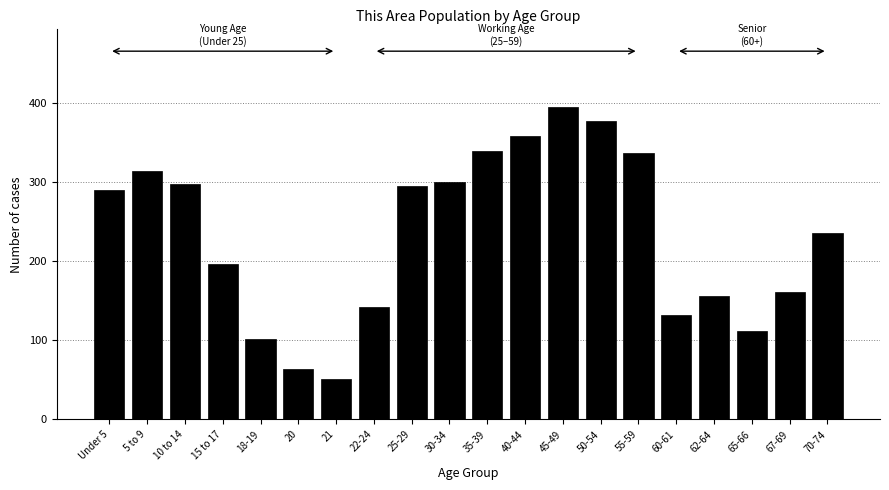

Reading left to right, list all the values displayed in this chart.

Under 5=290	5 to 9=313	10 to 14=297	15 to 17=196	18-19=101	20=64	21=51	22-24=142	25-29=295	30-34=300	35-39=339	40-44=358	45-49=394	50-54=377	55-59=336	60-61=132	62-64=156	65-66=111	67-69=161	70-74=235